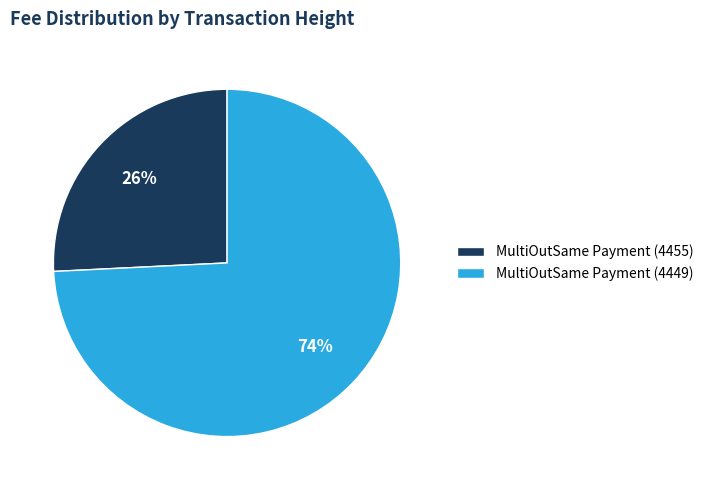

Rank the categories by value from lowest to highest.

MultiOutSame Payment (4455), MultiOutSame Payment (4449)